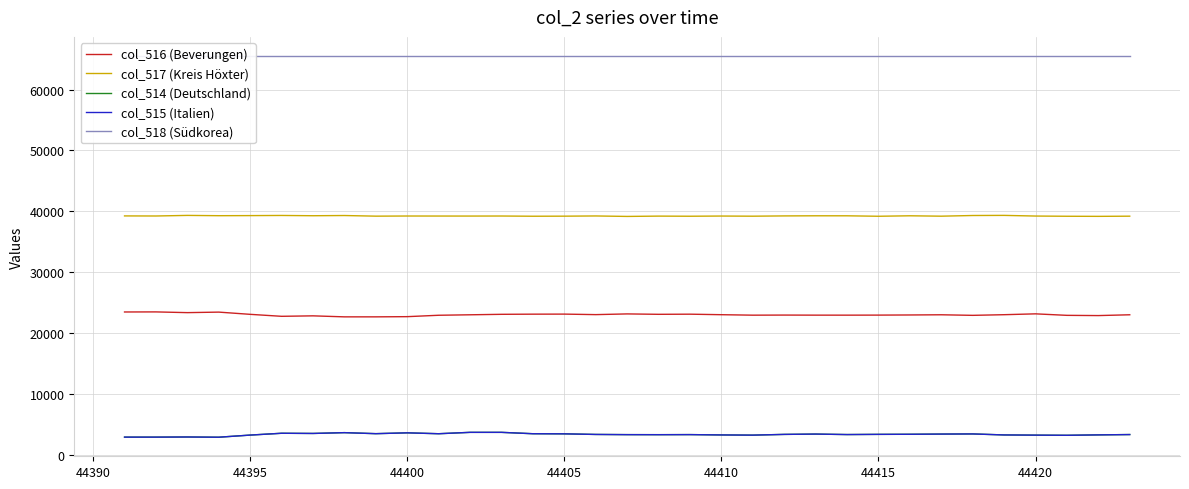

At how many categories does at least one series exceed 47798?

33